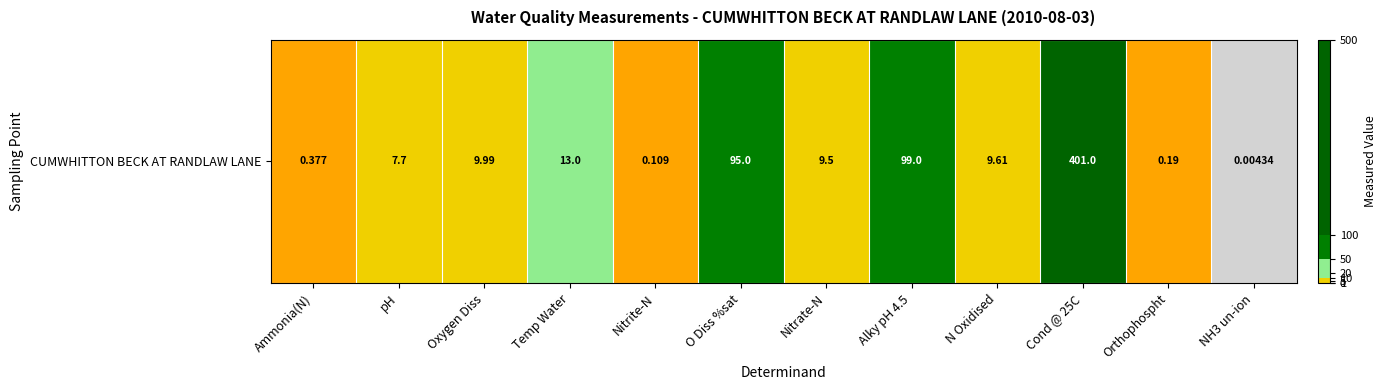

True or false: the data shows 0.1 at Nitrite-N.

True